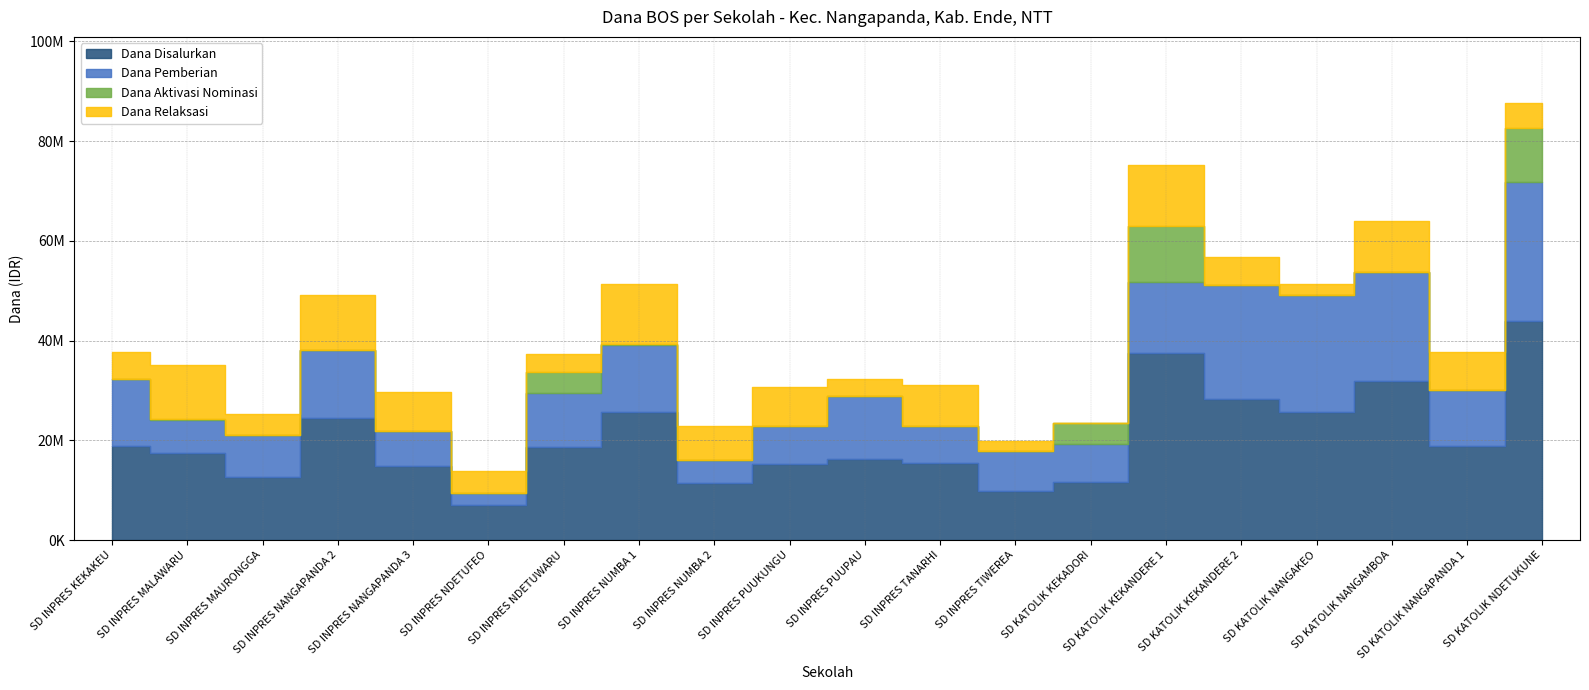

At how many categories does at least one series exceed 6044124?

20